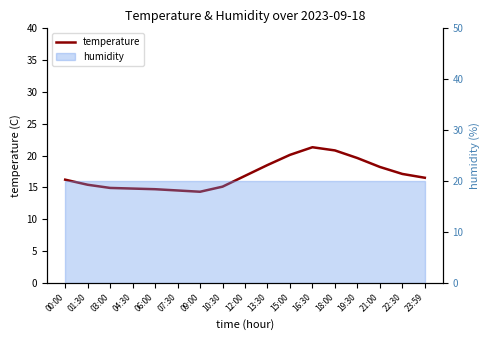

Reading left to right, what are all the values shown in this chart?

00:00=16.2	01:30=15.4	03:00=14.9	04:30=14.8	06:00=14.7	07:30=14.5	09:00=14.3	10:30=15.1	12:00=16.8	13:30=18.5	15:00=20.1	16:30=21.3	18:00=20.8	19:30=19.6	21:00=18.2	22:30=17.1	23:59=16.5